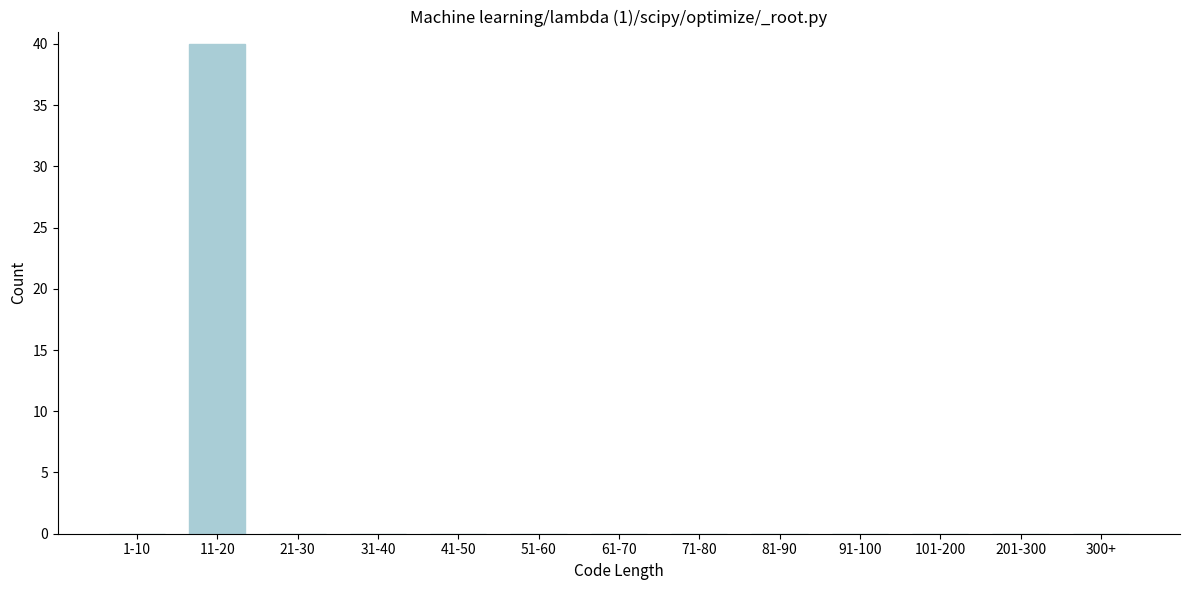

Reading left to right, what are all the values shown in this chart?

1-10=0	11-20=40	21-30=0	31-40=0	41-50=0	51-60=0	61-70=0	71-80=0	81-90=0	91-100=0	101-200=0	201-300=0	300+=0